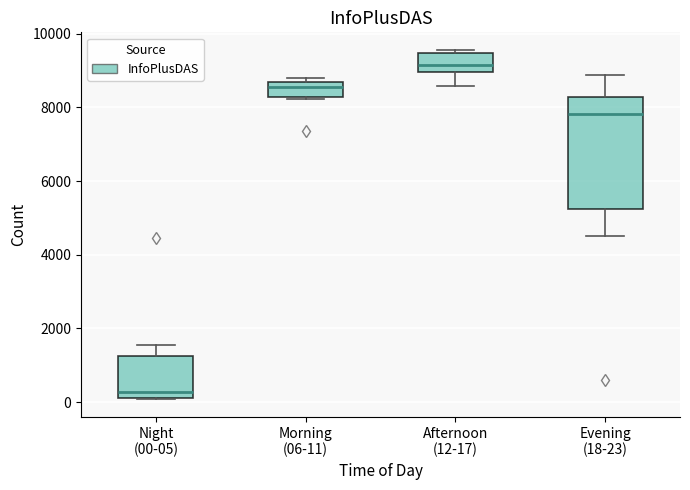

Which box has the lowest median line?

Night (00-05)